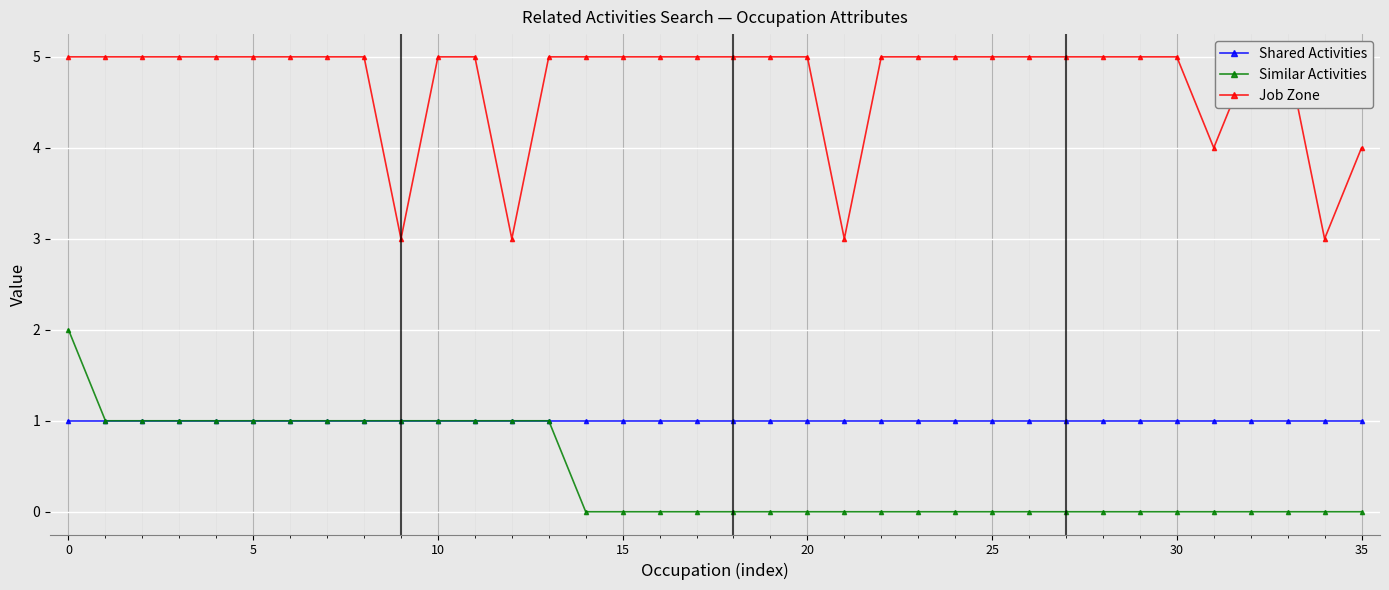

What is the maximum value shown in the chart?

5